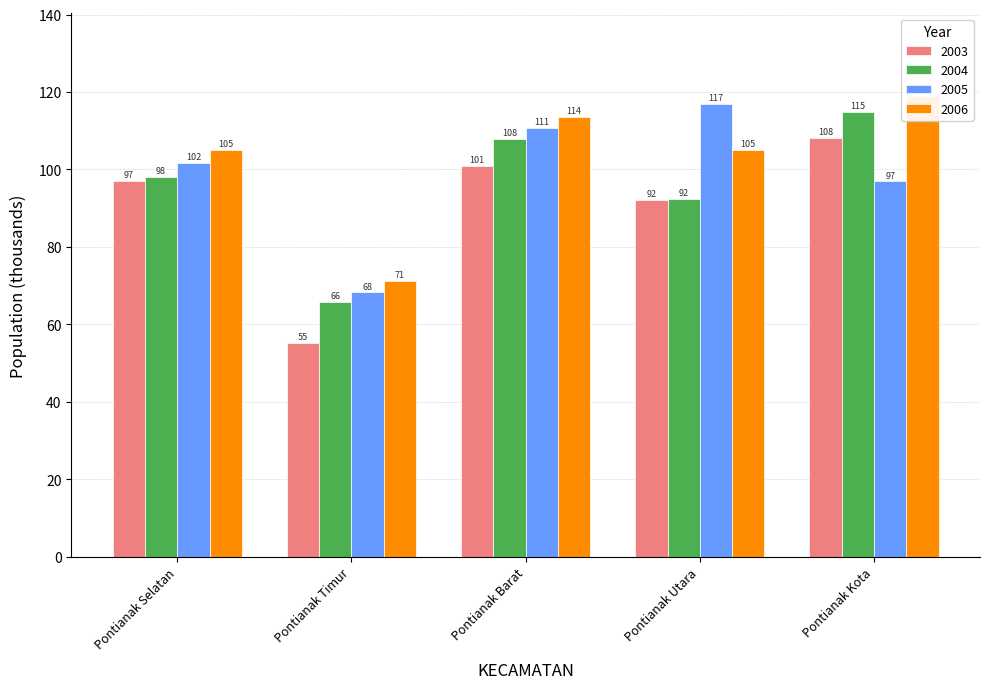

Where is 2003 nearest to the value 81?

Pontianak Utara